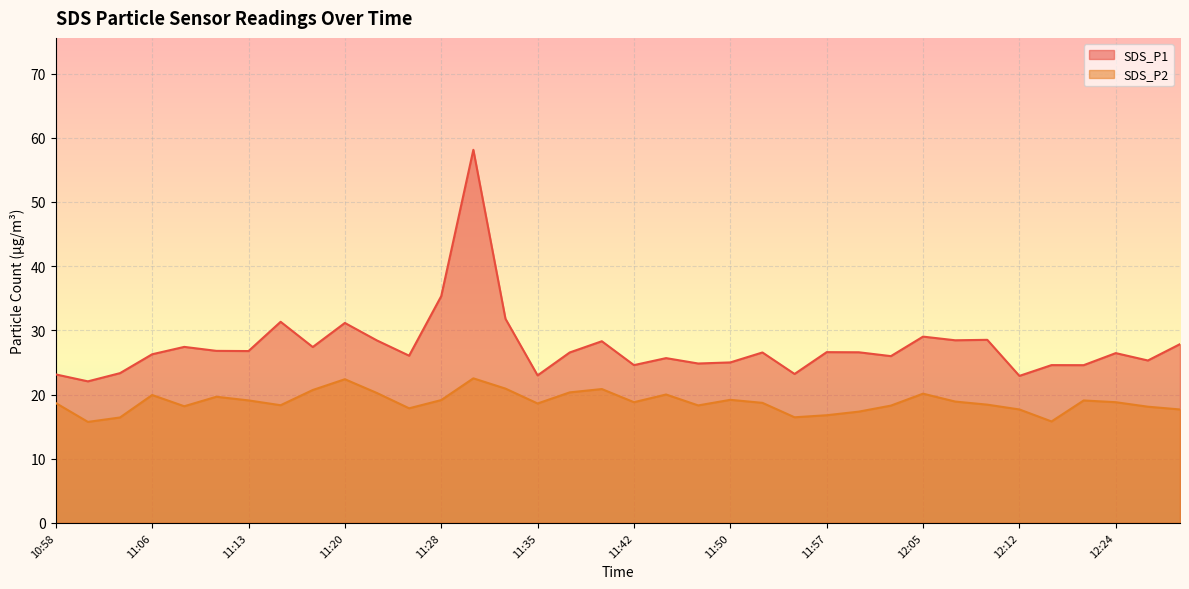

What is the difference between the second highest and second lowest values in the SDS_P2 series?

6.6